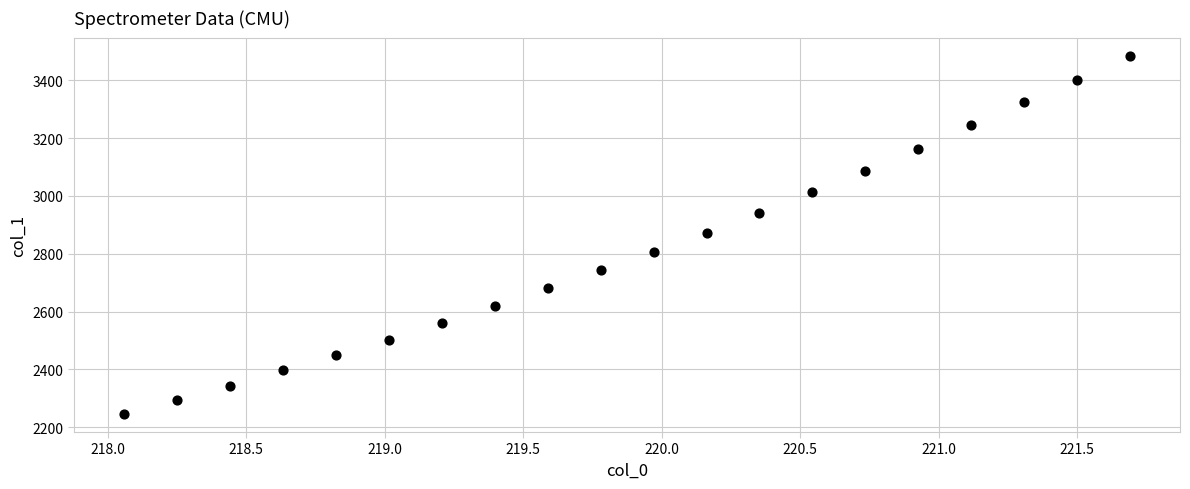

What is the range of Y values (max minus min)?

1240.5